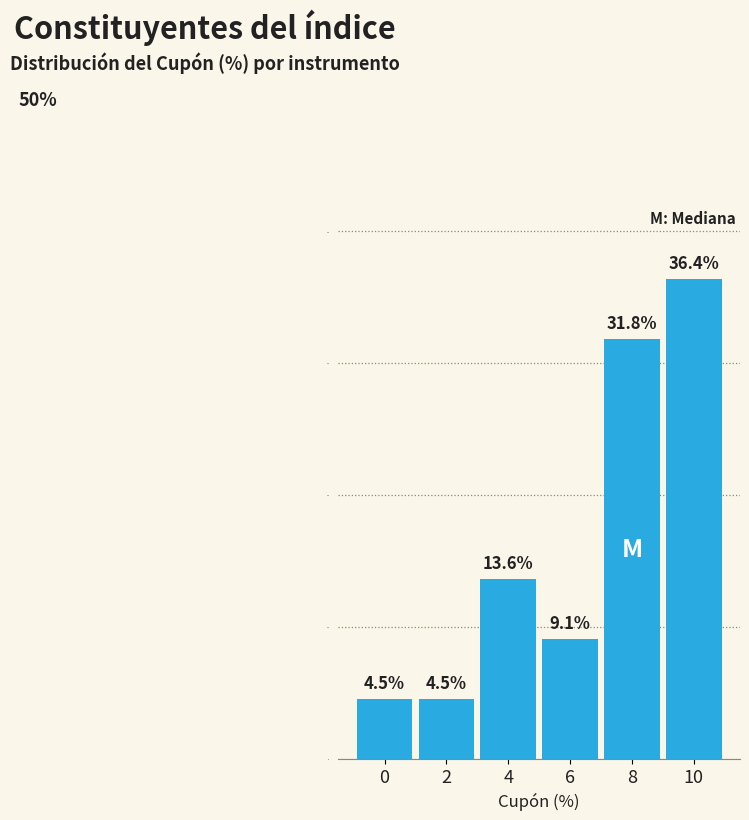

Reading left to right, extract all data points from this chart.

0=4.5	2=4.5	4=13.6	6=9.1	8=31.8	10=36.4